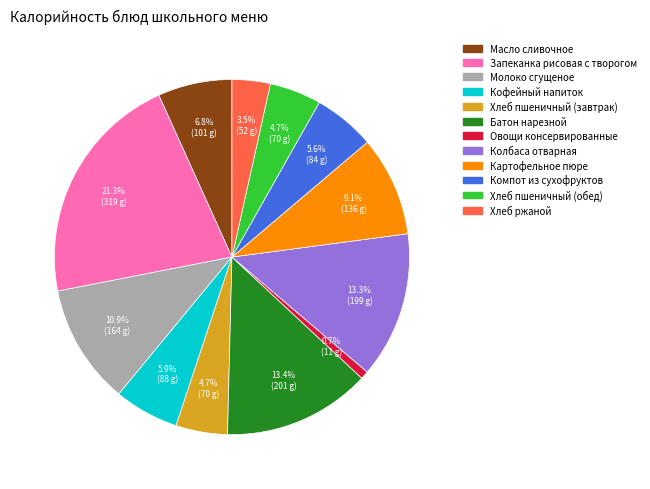

Is it true that Хлеб пшеничный (завтрак) is 5% of the pie?

True